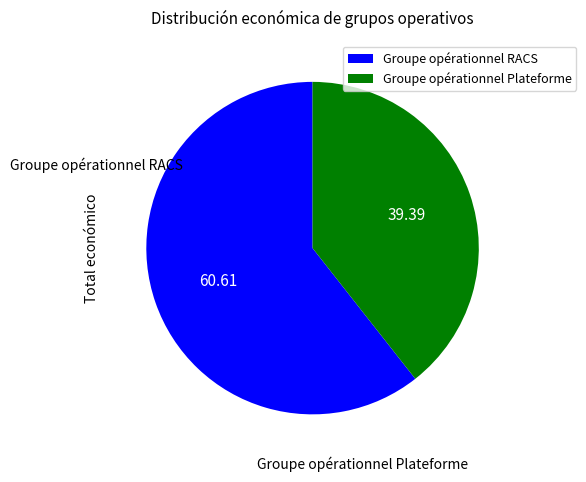

Which category has the biggest portion of the pie?

Groupe opérationnel RACS